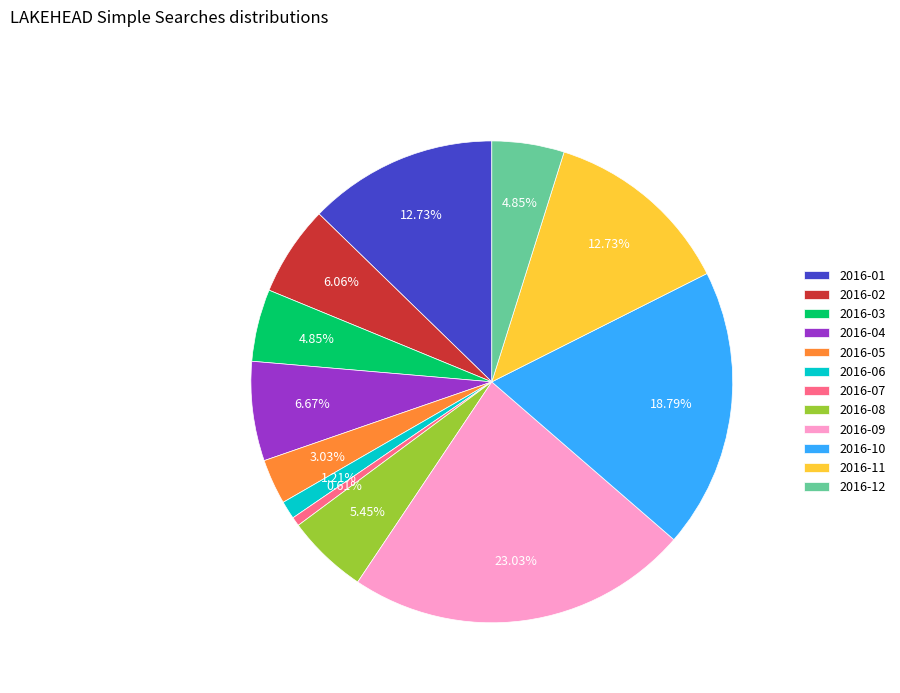

What is the ratio of the value at 2016-10 to the value at 2016-12?

3.9